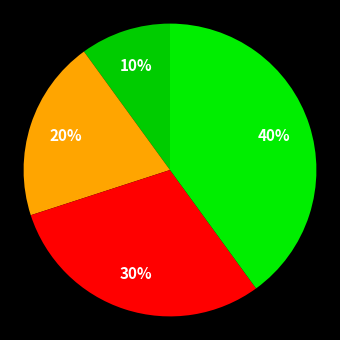

How many slices are in this pie chart?

4